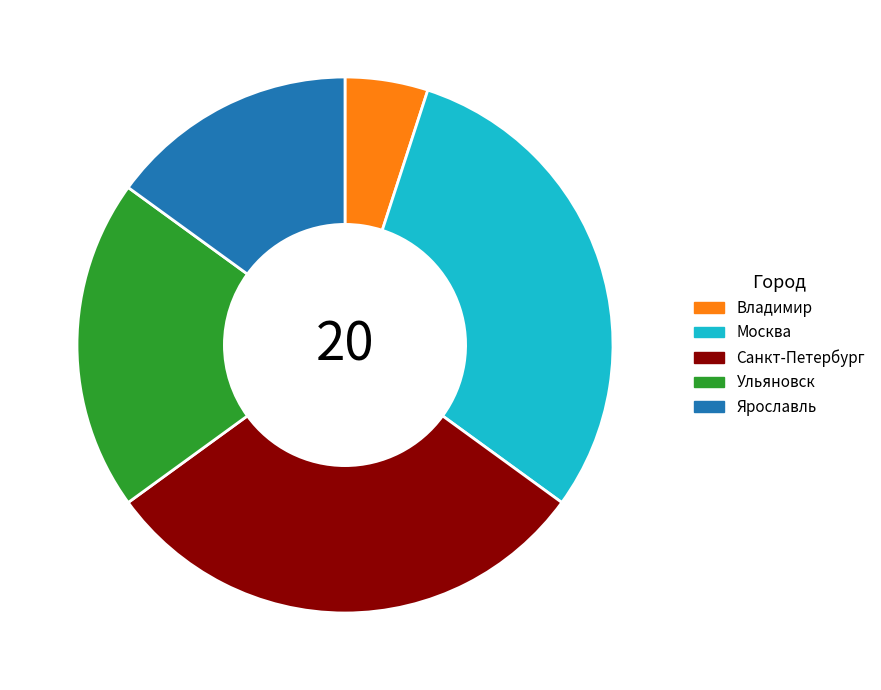

Is the sum of Ярославль and Санкт-Петербург greater than half?

No